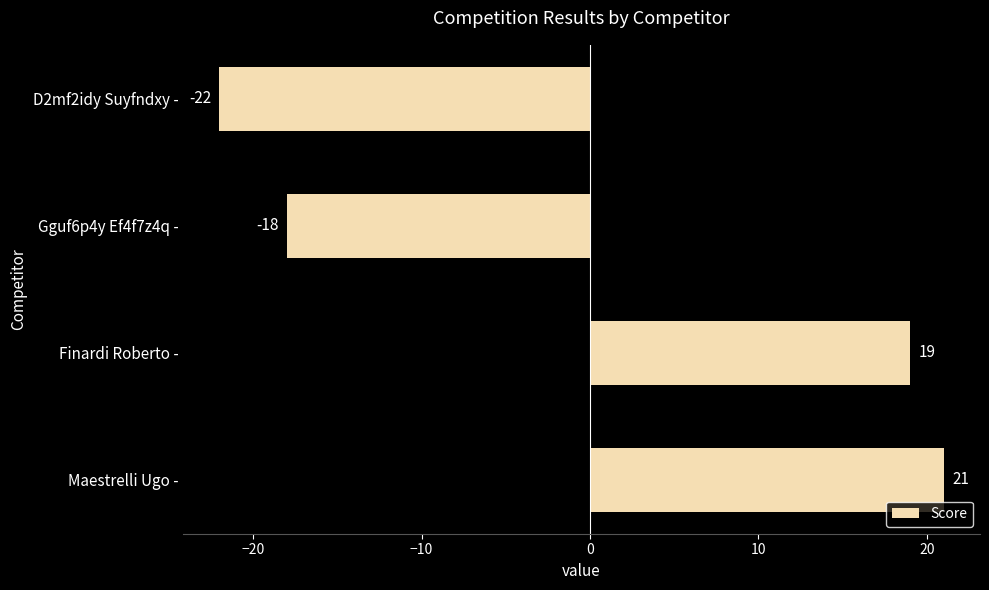

Read the value at D2mf2idy Suyfndxy -, to the nearest 5.

-20